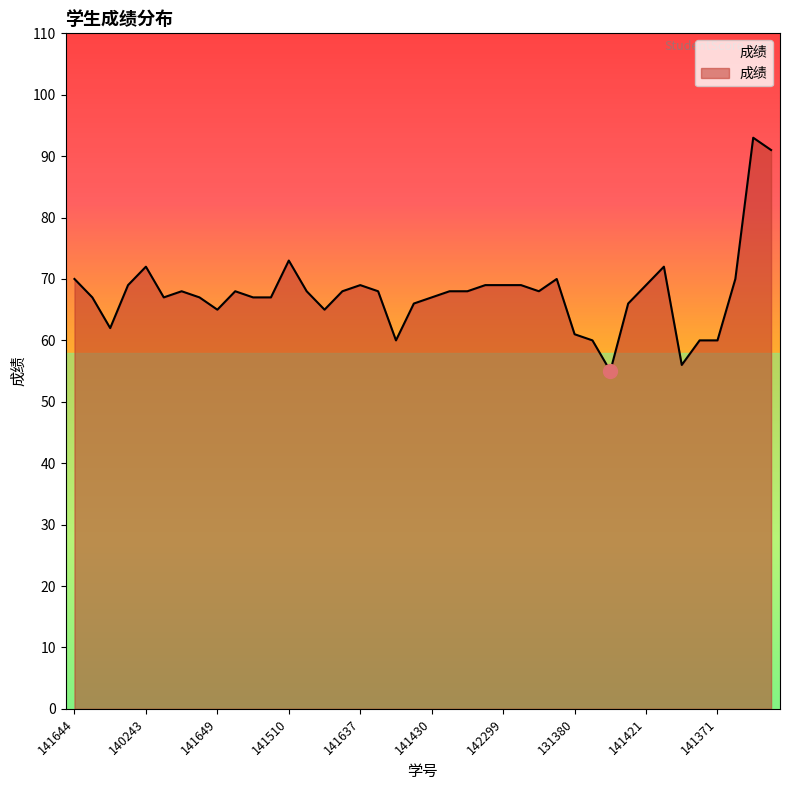

What is the minimum value shown in the chart?

55